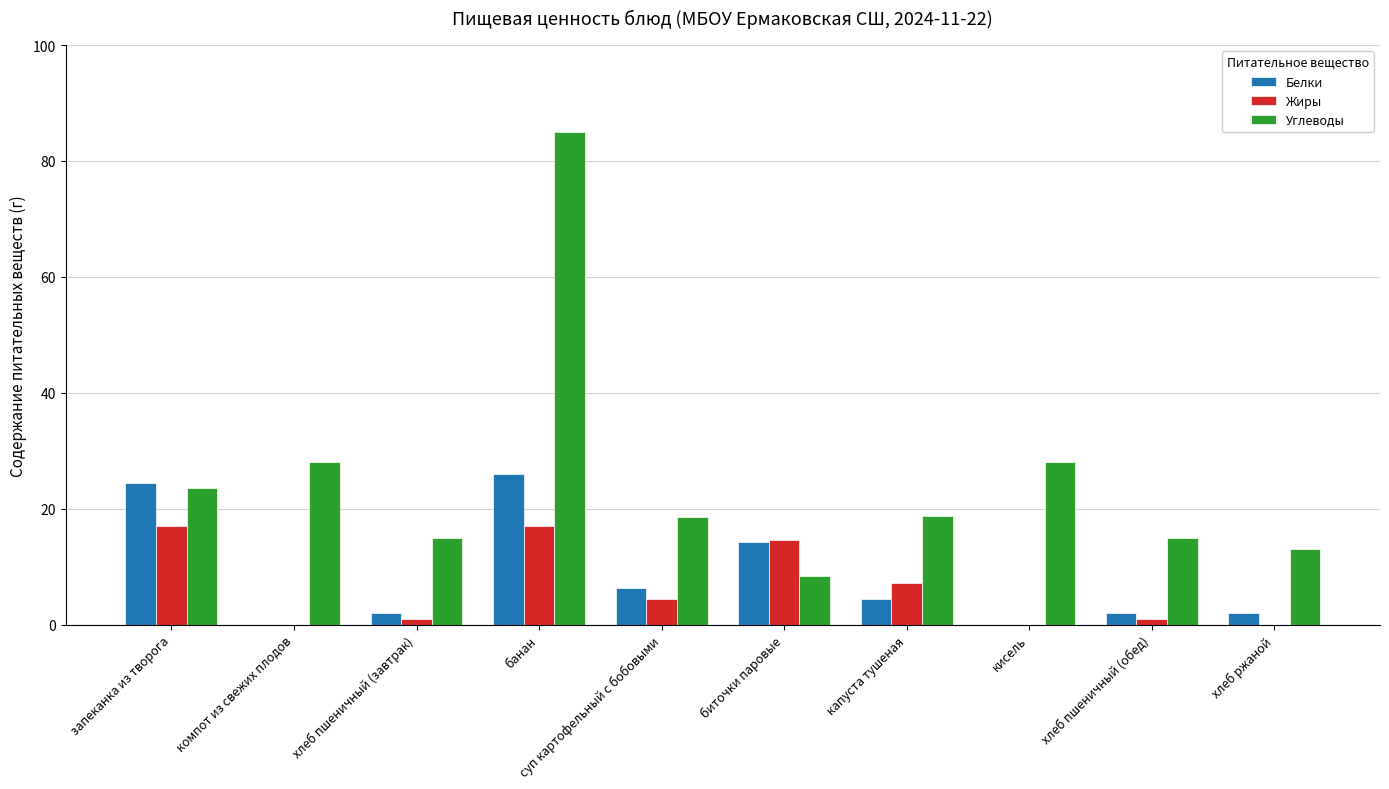

Between биточки паровые and хлеб ржаной, which series saw the biggest shift?

Жиры